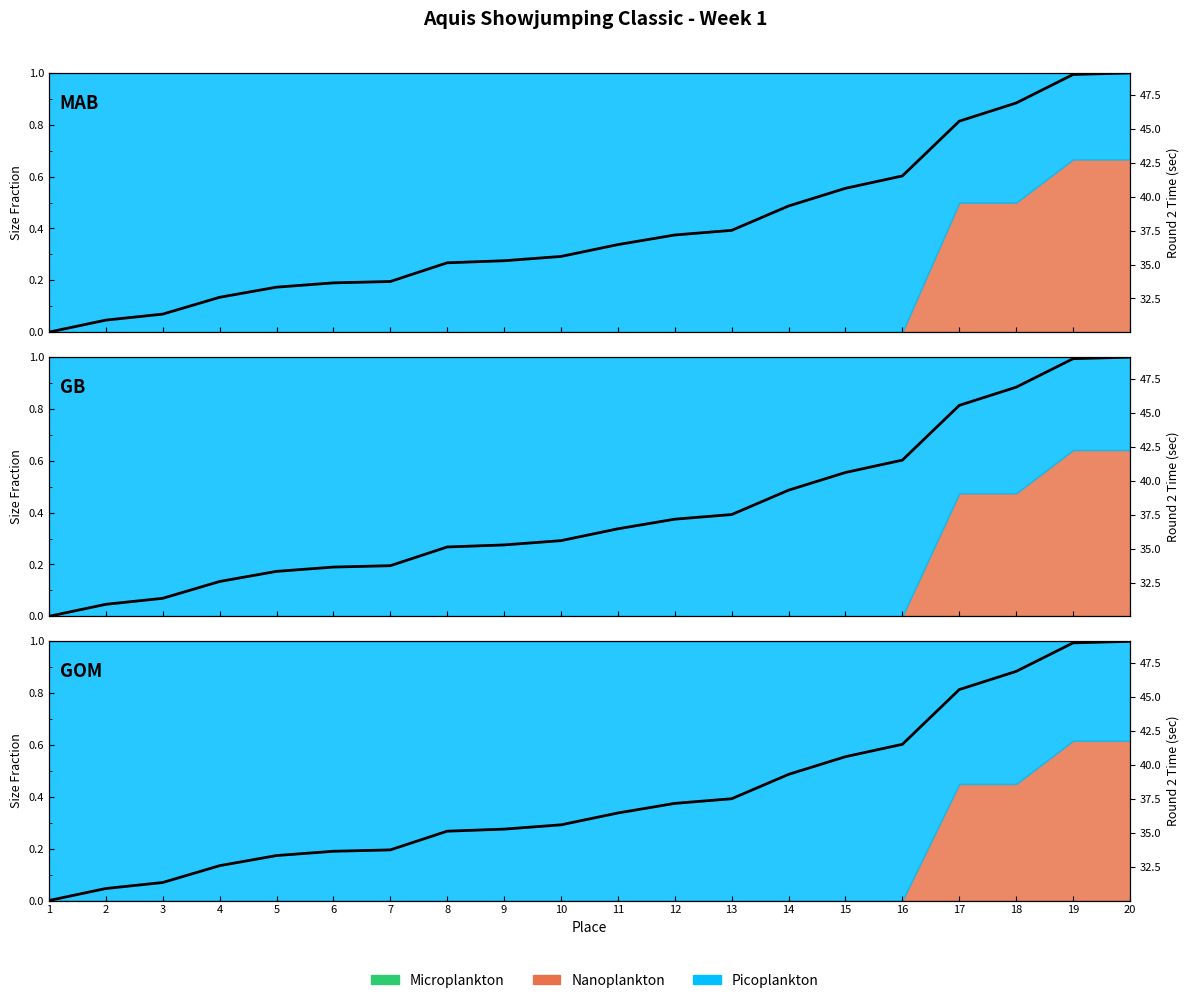

List the labels in order of value, smallest first.

1, 2, 3, 4, 5, 6, 7, 8, 9, 10, 11, 12, 13, 14, 15, 16, 17, 18, 19, 20